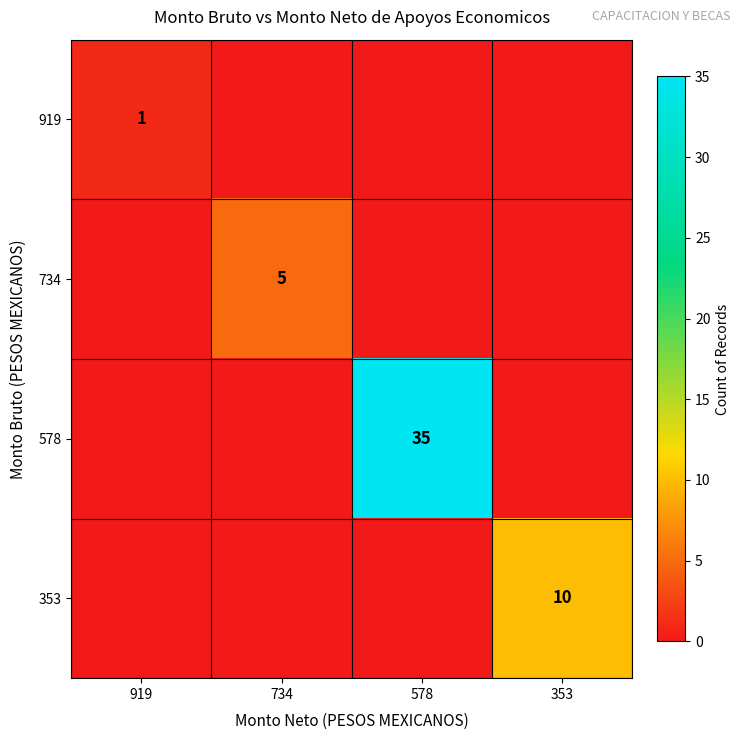

What is the spread (max minus min) of values at 578?

35